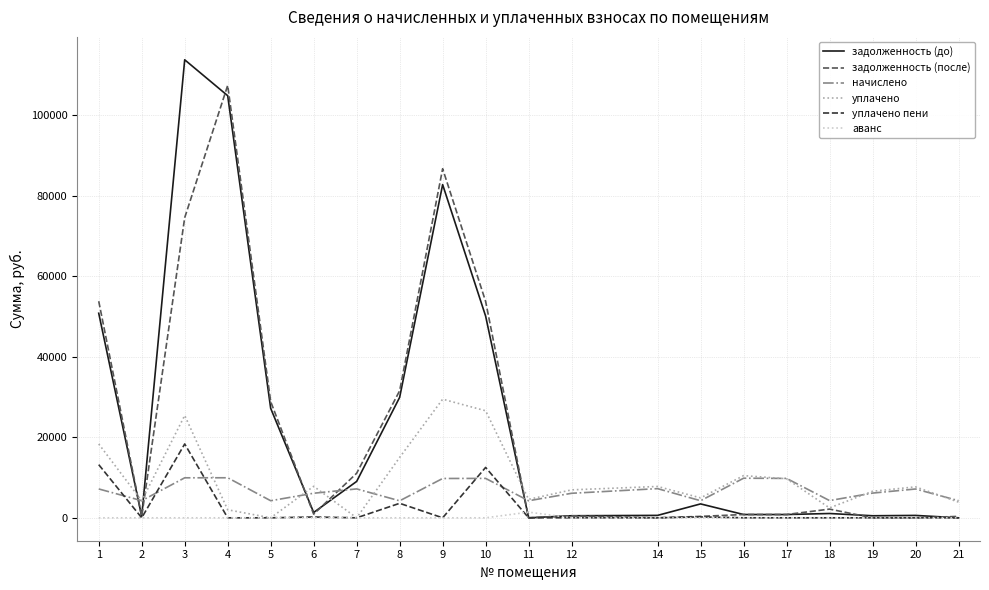

Which series has the widest spread of values?

задолженность (до)